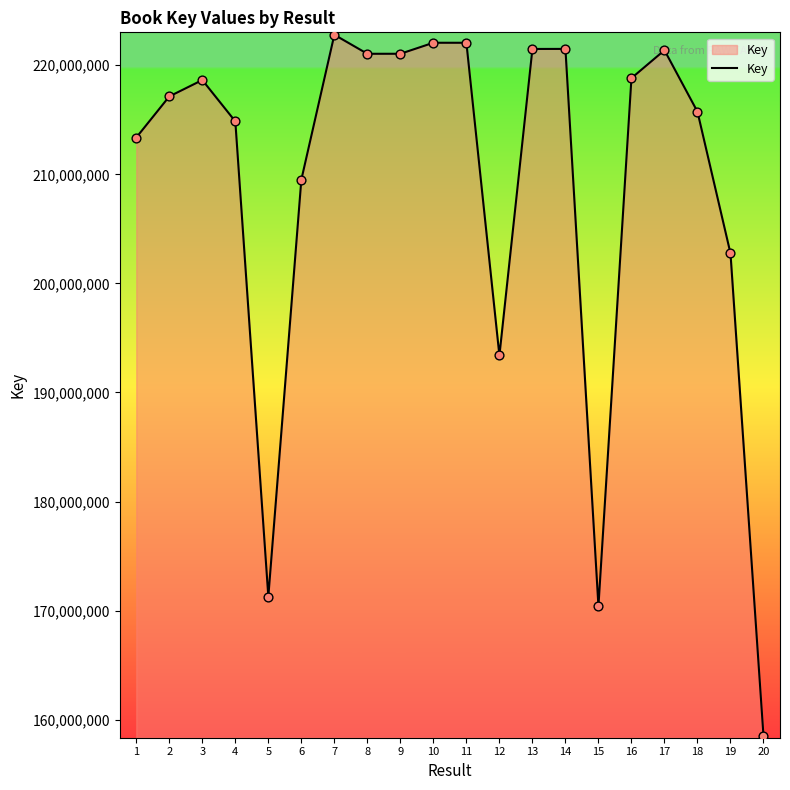

What is the change in value from 5 to 15?

-875149